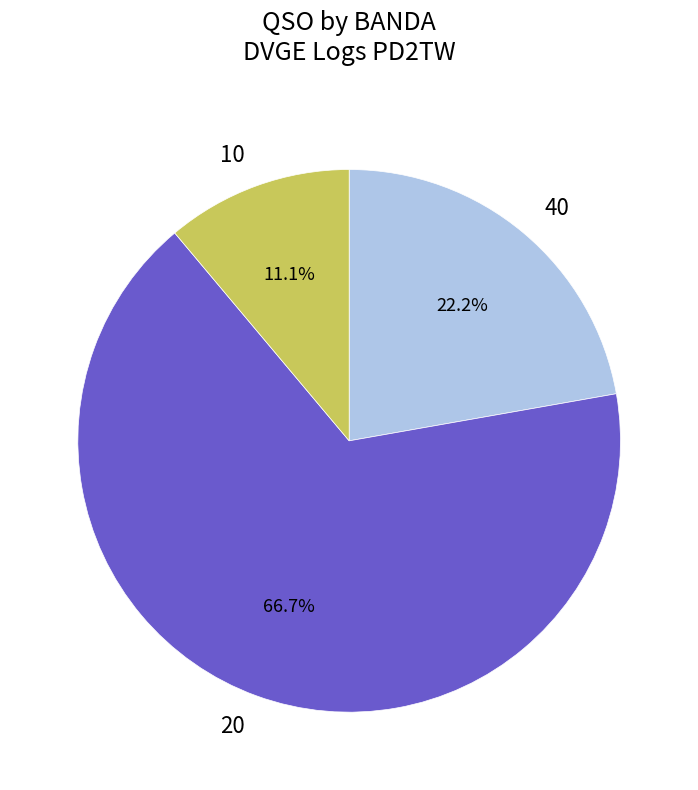

Count the number of slices in the pie.

3